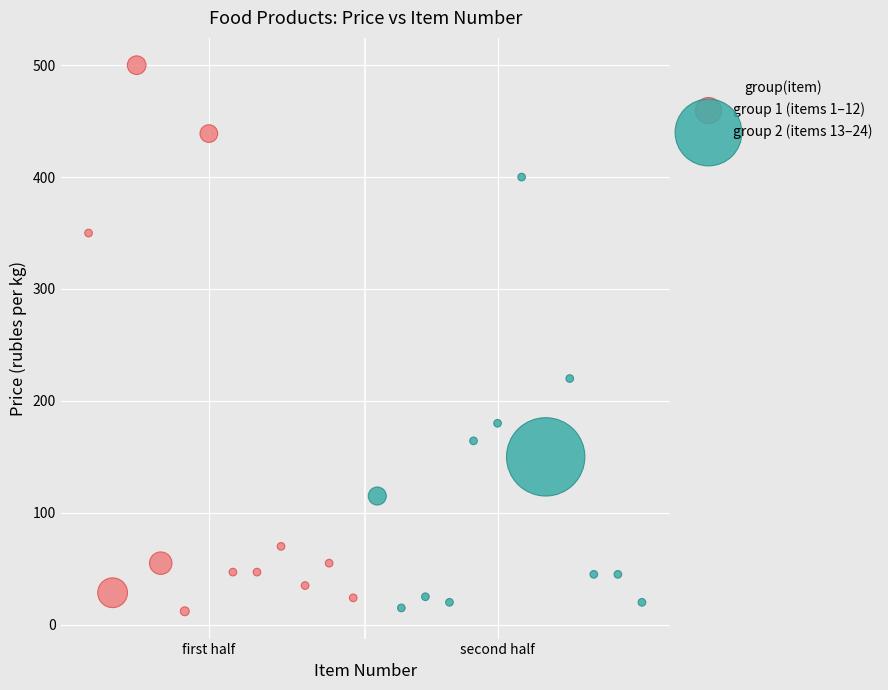

Which series contains the highest Y value?

group 1 (items 1–12)